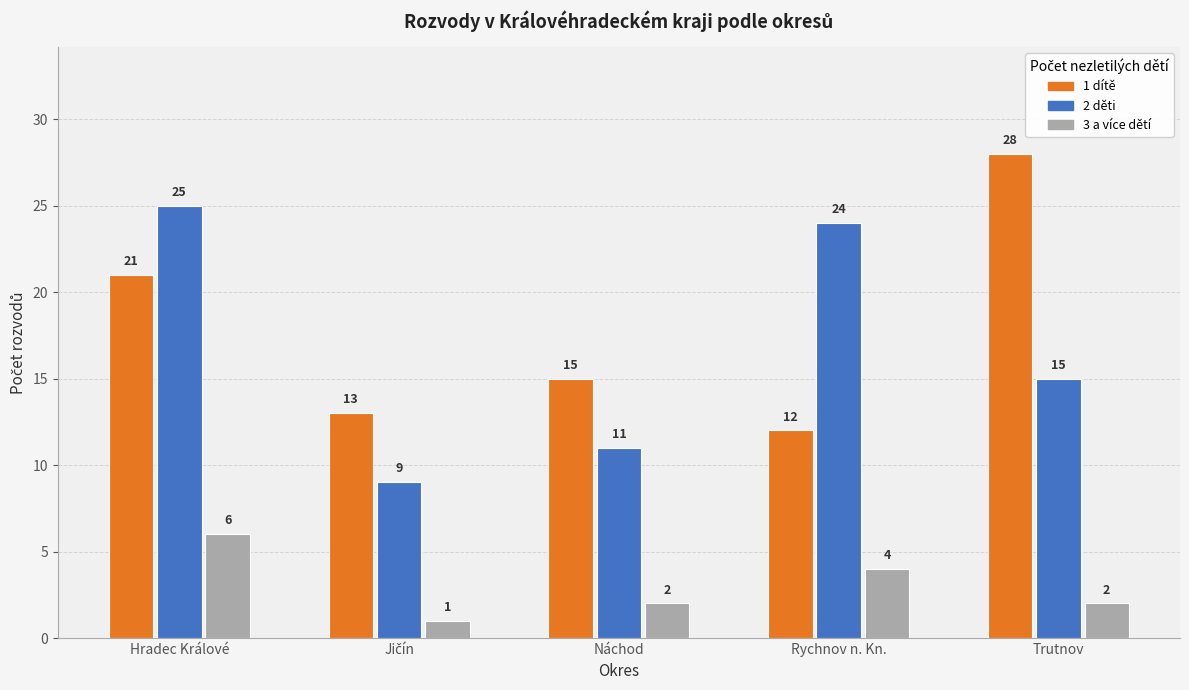

How many groups of bars are there?

5